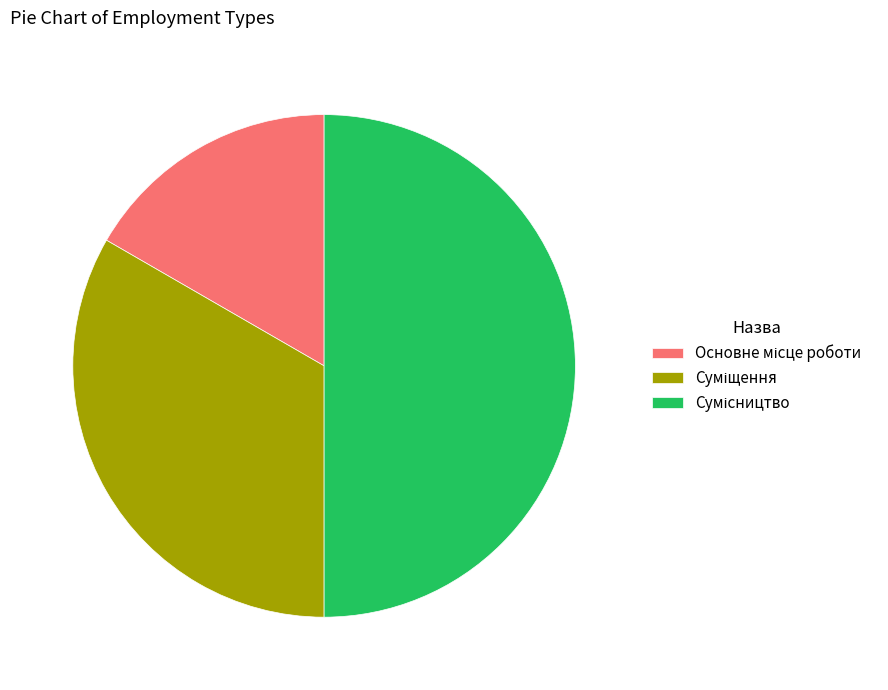

To the nearest percent, what is the combined percentage of Суміщення and Основне місце роботи?

50%